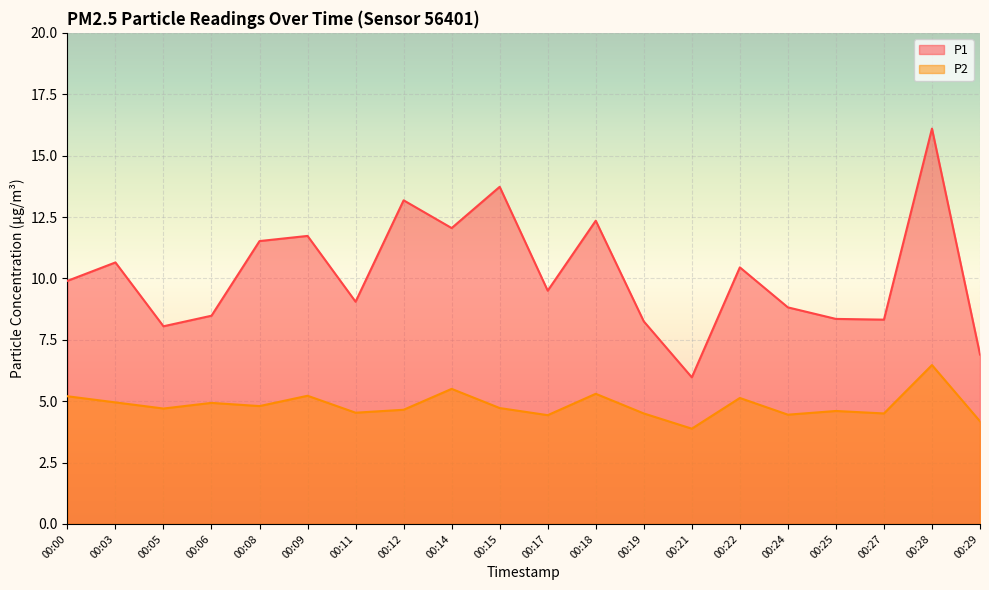

How many data points in P2 are above 4?

19